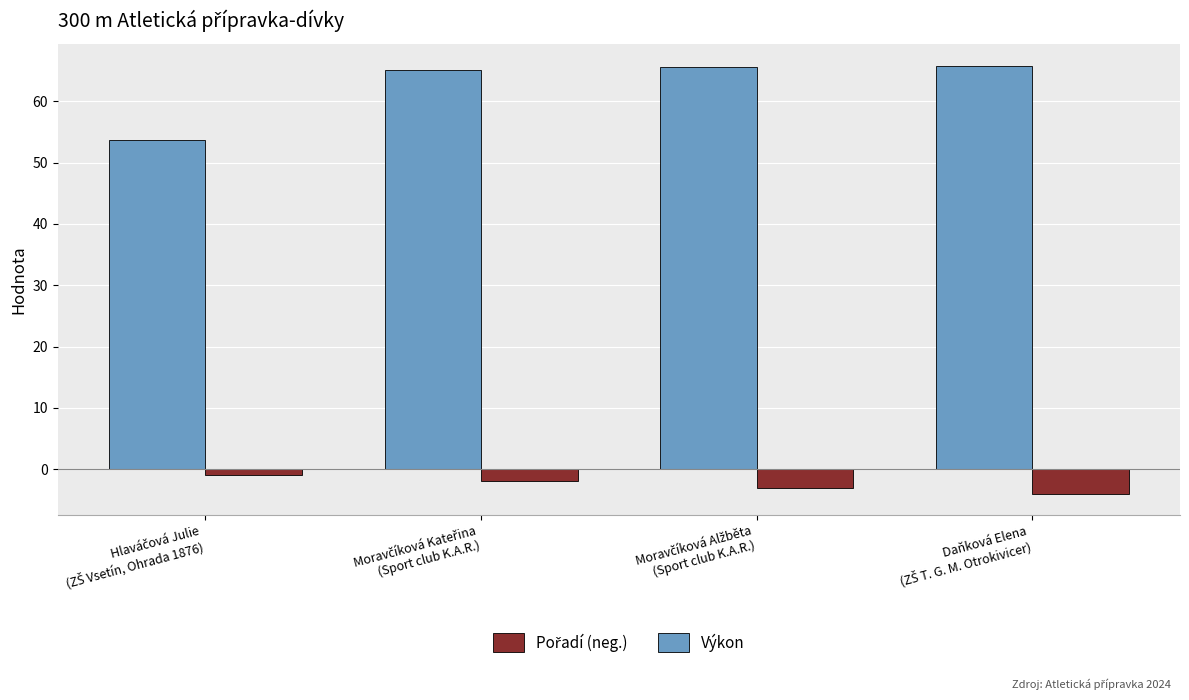

What is the maximum value for Výkon?

65.8